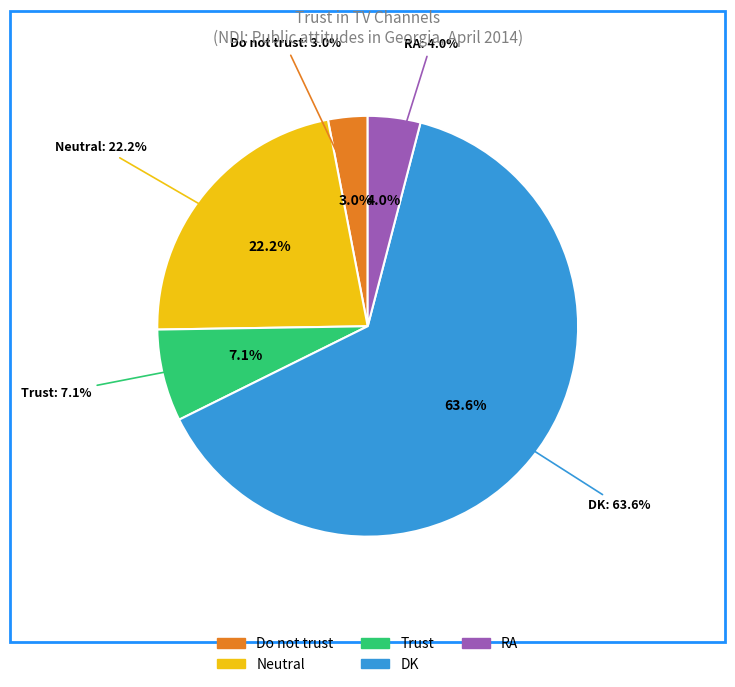

Which category accounts for the majority?

DK